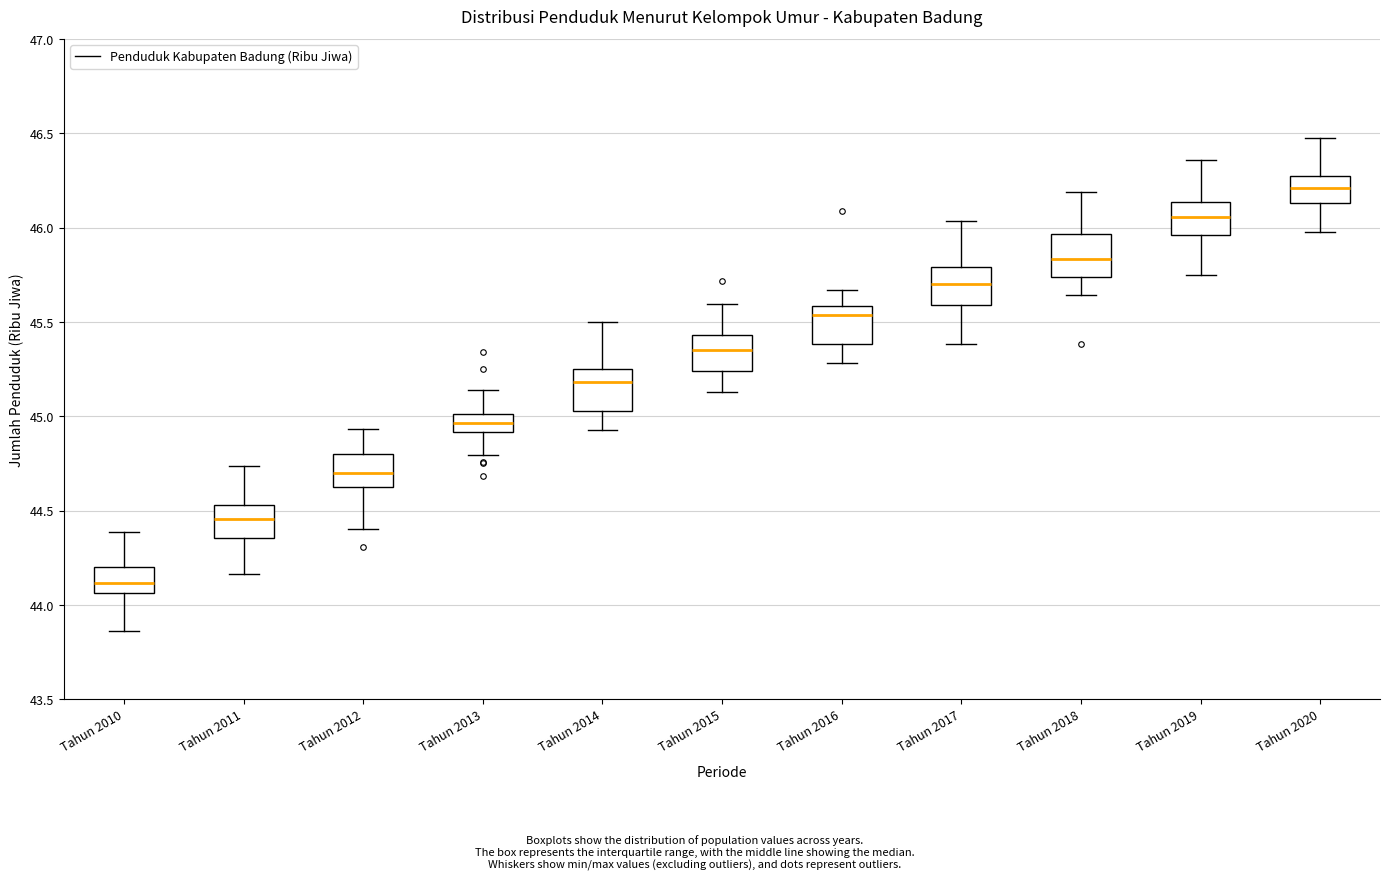

Reading left to right, transcribe this box plot: for each box, give where its median line is, the range the box spans, and where its two whiskers end, as read against the y-axis. The values are not printed on the chart, so give them approximately, as read against the axis.

Tahun 2010: median 44.10, box 44.05 to 44.20, whiskers 43.85 to 44.40
Tahun 2011: median 44.45, box 44.35 to 44.55, whiskers 44.15 to 44.75
Tahun 2012: median 44.70, box 44.60 to 44.80, whiskers 44.40 to 44.95
Tahun 2013: median 44.95, box 44.90 to 45.00, whiskers 44.80 to 45.15
Tahun 2014: median 45.20, box 45.05 to 45.25, whiskers 44.95 to 45.50
Tahun 2015: median 45.35, box 45.25 to 45.45, whiskers 45.15 to 45.60
Tahun 2016: median 45.55, box 45.40 to 45.60, whiskers 45.30 to 45.65
Tahun 2017: median 45.70, box 45.60 to 45.80, whiskers 45.40 to 46.05
Tahun 2018: median 45.85, box 45.75 to 45.95, whiskers 45.65 to 46.20
Tahun 2019: median 46.05, box 45.95 to 46.15, whiskers 45.75 to 46.35
Tahun 2020: median 46.20, box 46.15 to 46.30, whiskers 46.00 to 46.45